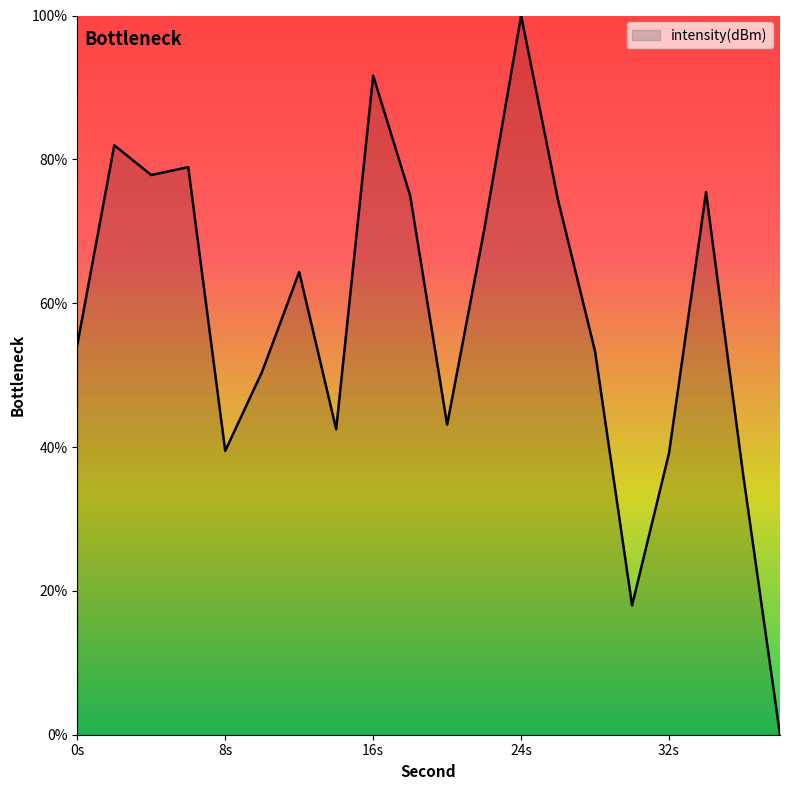

What is the greatest value displayed?

100.0